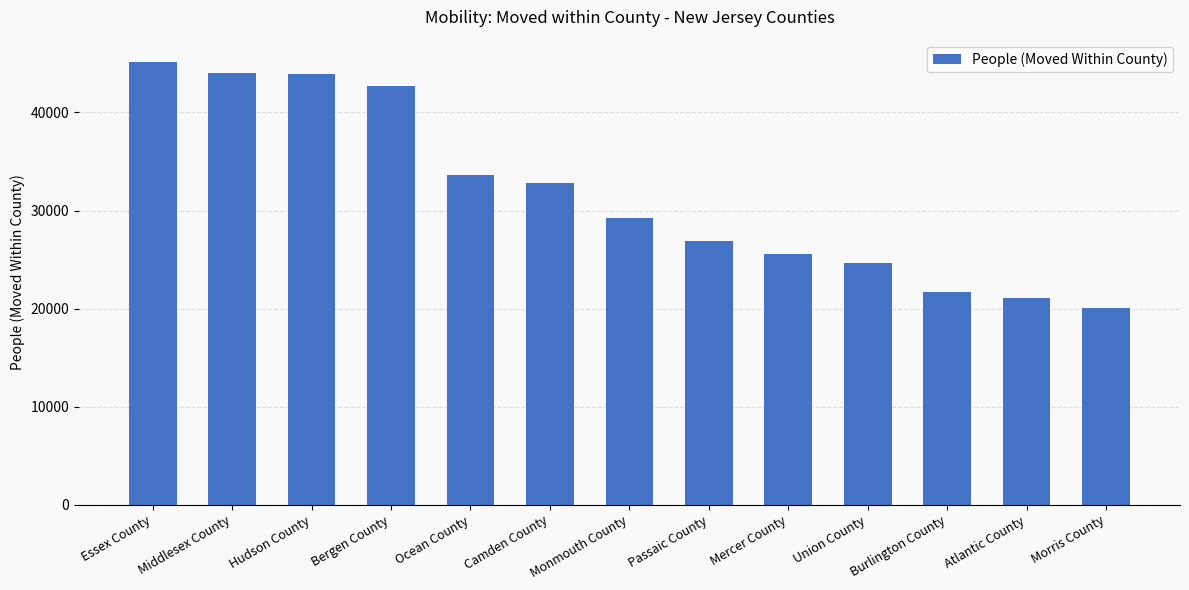

What is the value of the 5th bar from the left?

33611